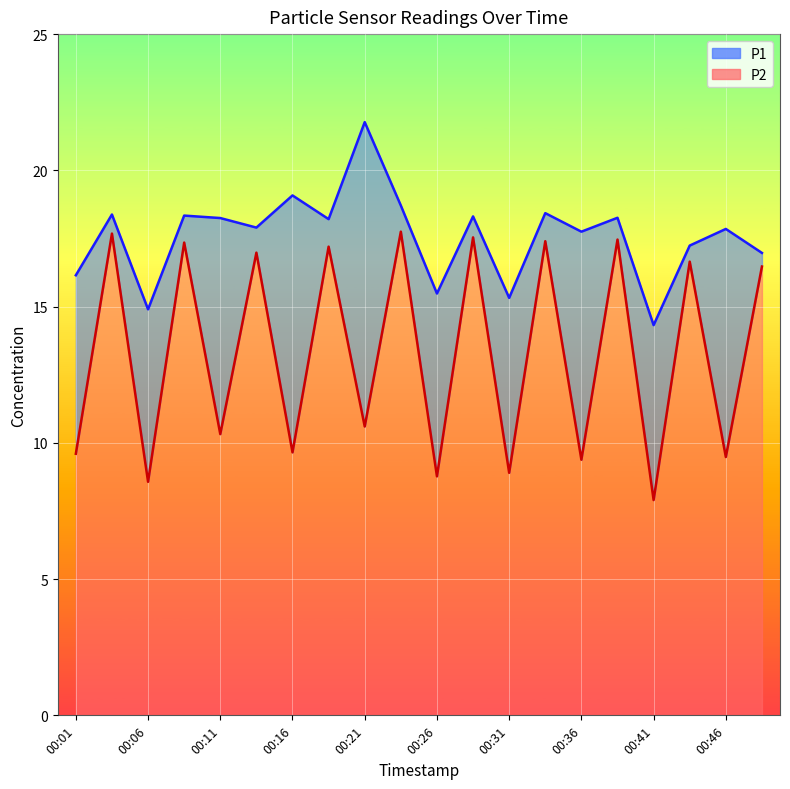

True or false: P2 and P1 cross at least once.

False